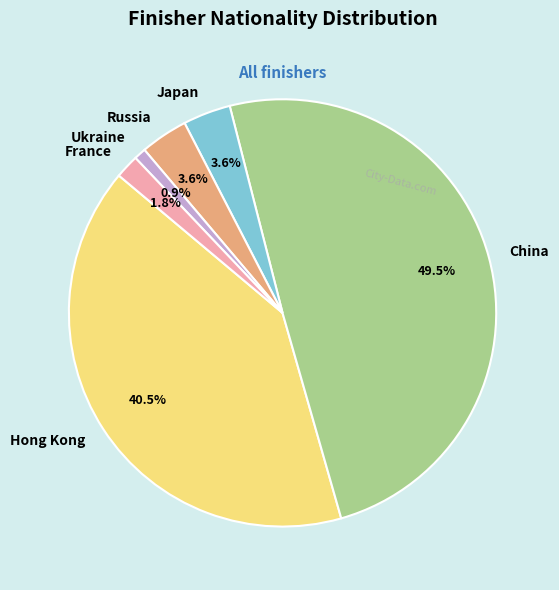

How many slices are in this pie chart?

6